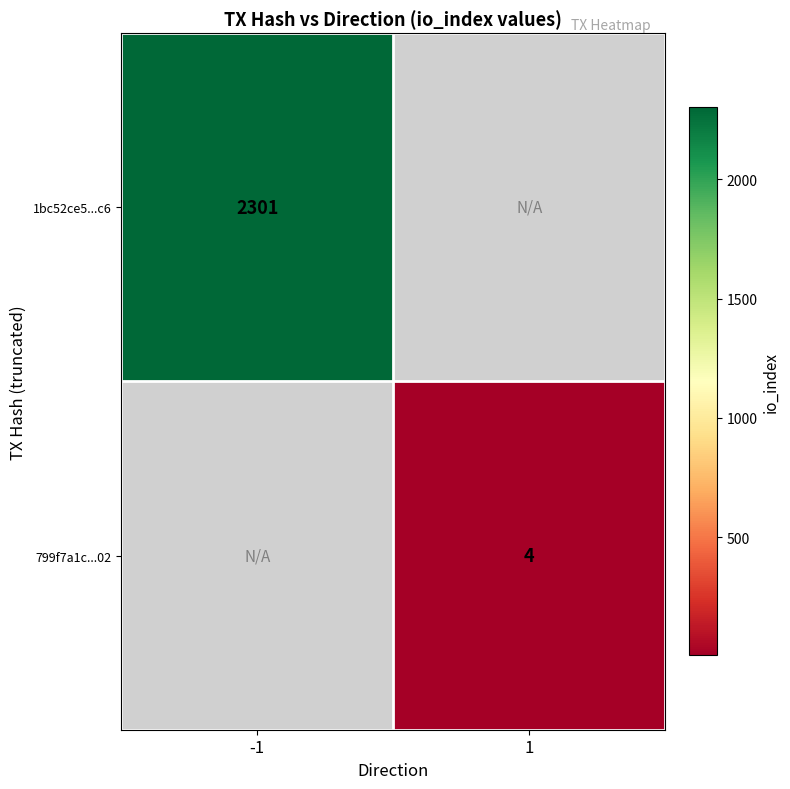

Is it true that 1bc52ce5...c6 equals 2301 at -1?

True